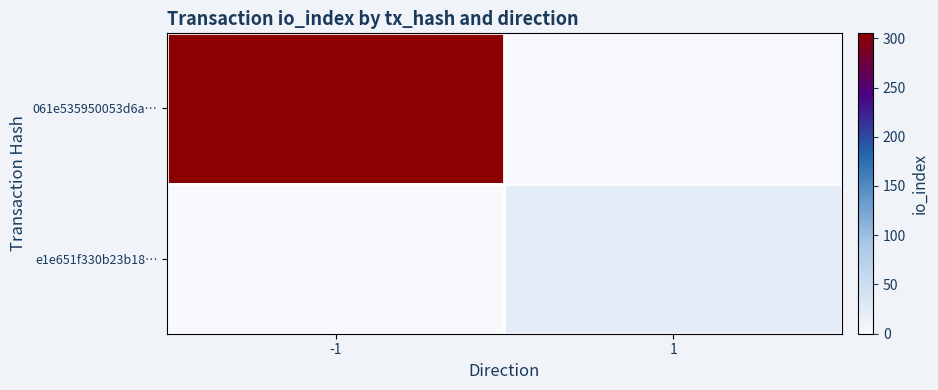

How many data points does each series have?

2